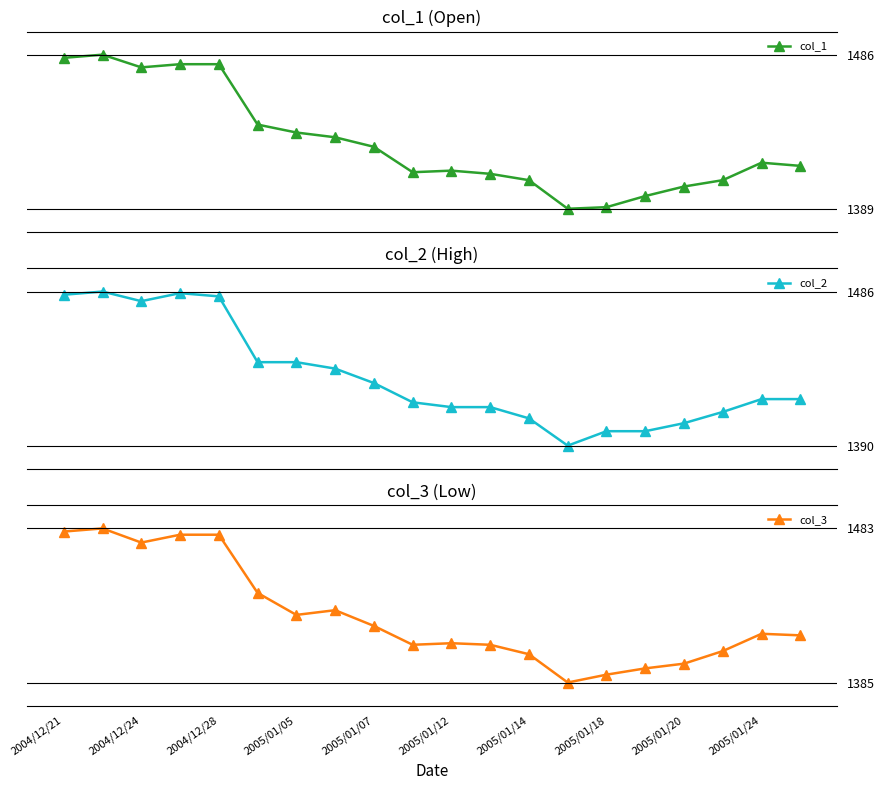

What are all the series names shown in the legend?

col_1, col_2, col_3